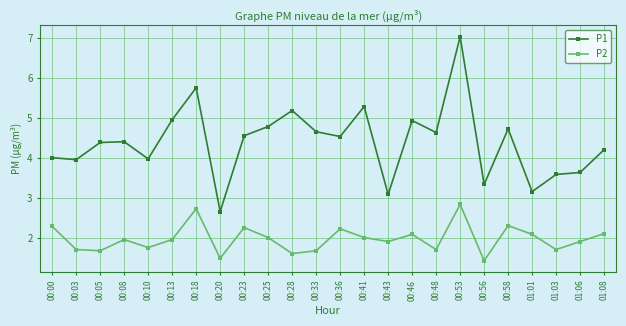

How many lines are shown in the chart?

2